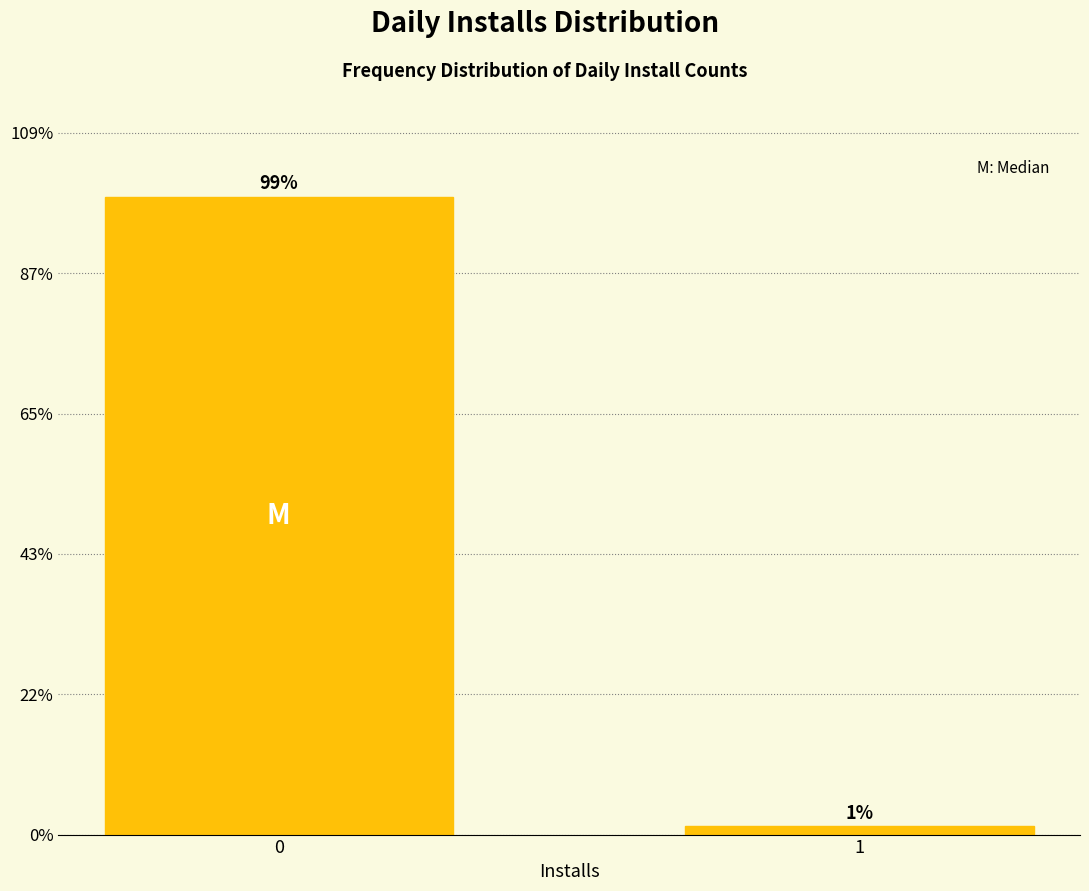

What is the sum of the values at 0 and 1?

100.0